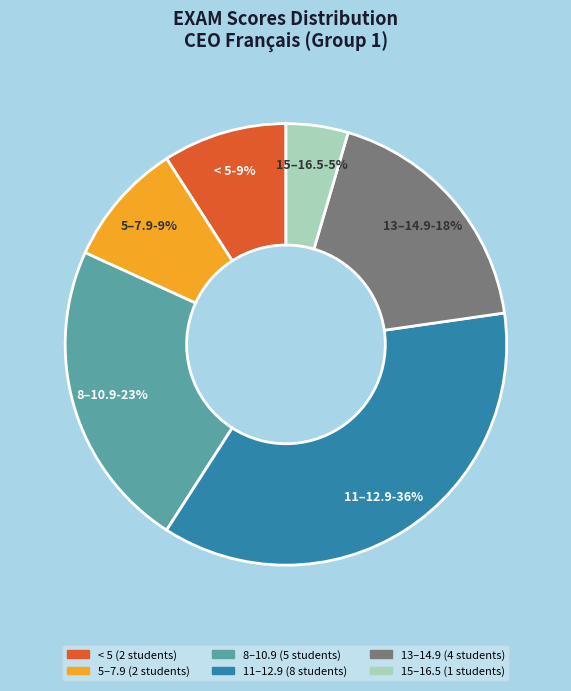

Does any single category account for the majority?

No